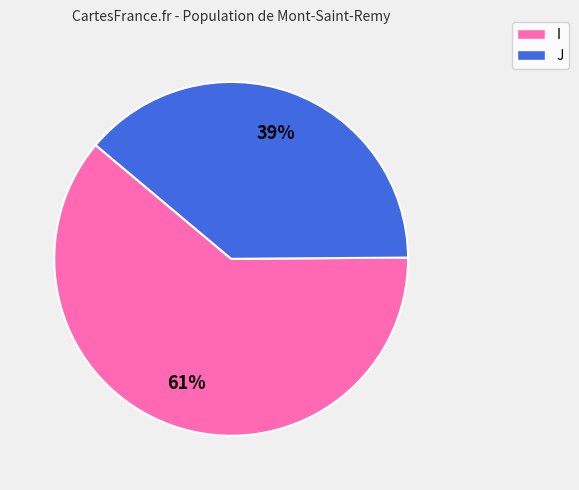

To the nearest percent, what is the difference between the largest and smallest slice percentages?

22%